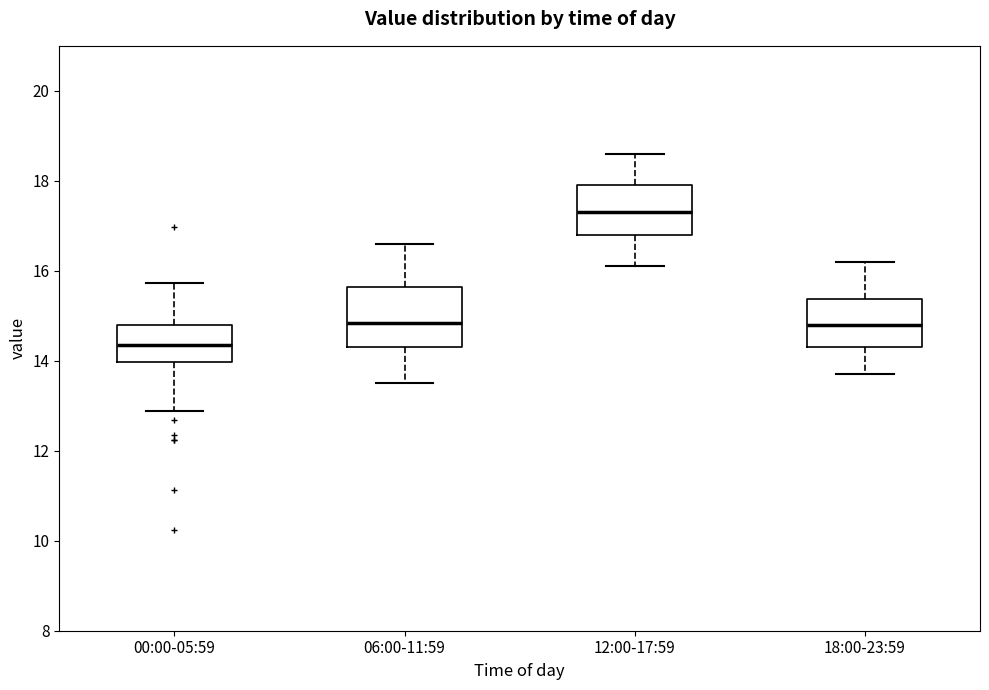

Reading left to right, transcribe this box plot: for each box, give where its median line is, the range the box spans, and where its two whiskers end, as read against the y-axis. The values are not printed on the chart, so give them approximately, as read against the axis.

00:00-05:59: median 14.4, box 14.0 to 14.8, whiskers 12.8 to 15.8
06:00-11:59: median 14.8, box 14.4 to 15.6, whiskers 13.6 to 16.6
12:00-17:59: median 17.4, box 16.8 to 18.0, whiskers 16.2 to 18.6
18:00-23:59: median 14.8, box 14.4 to 15.4, whiskers 13.8 to 16.2